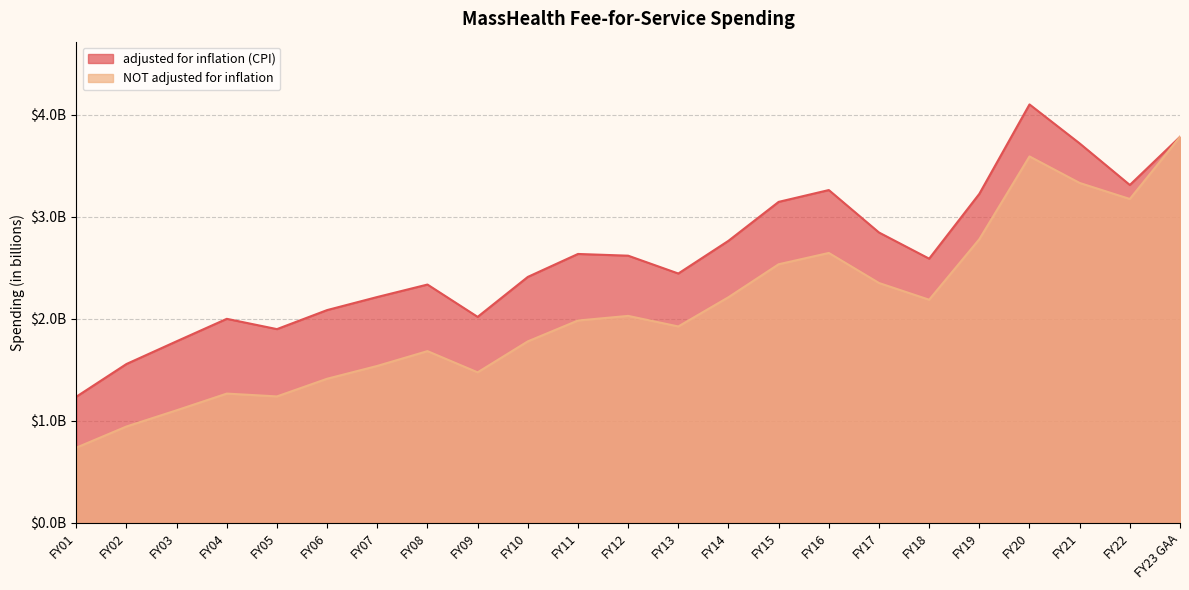

Is it true that NOT adjusted for inflation equals 2.2 at FY14?

True